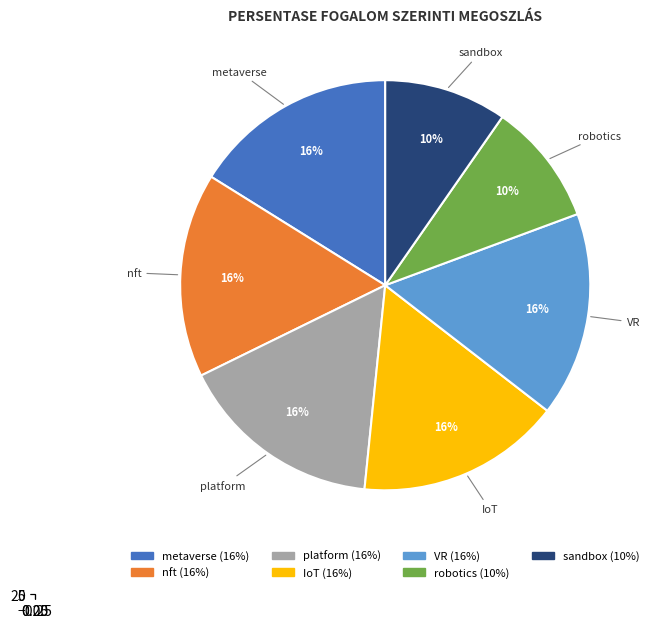

What is the largest slice in the pie chart?

metaverse